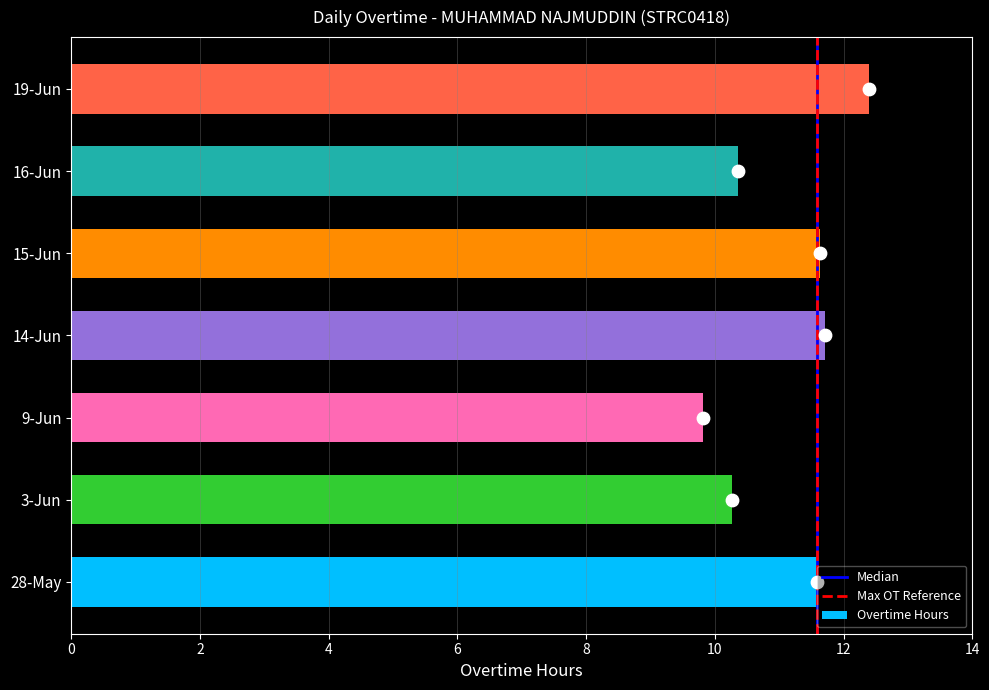

The Overtime Hours series shows 7.2 at 15-Jun. True or false?

False